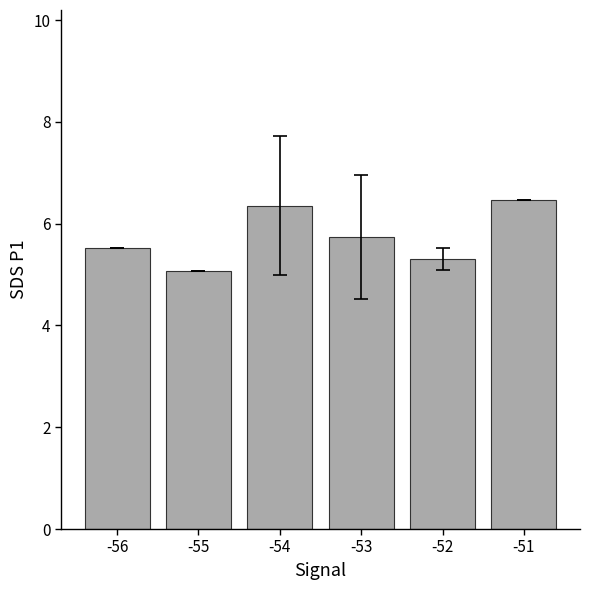

How many categories are shown in the chart?

6